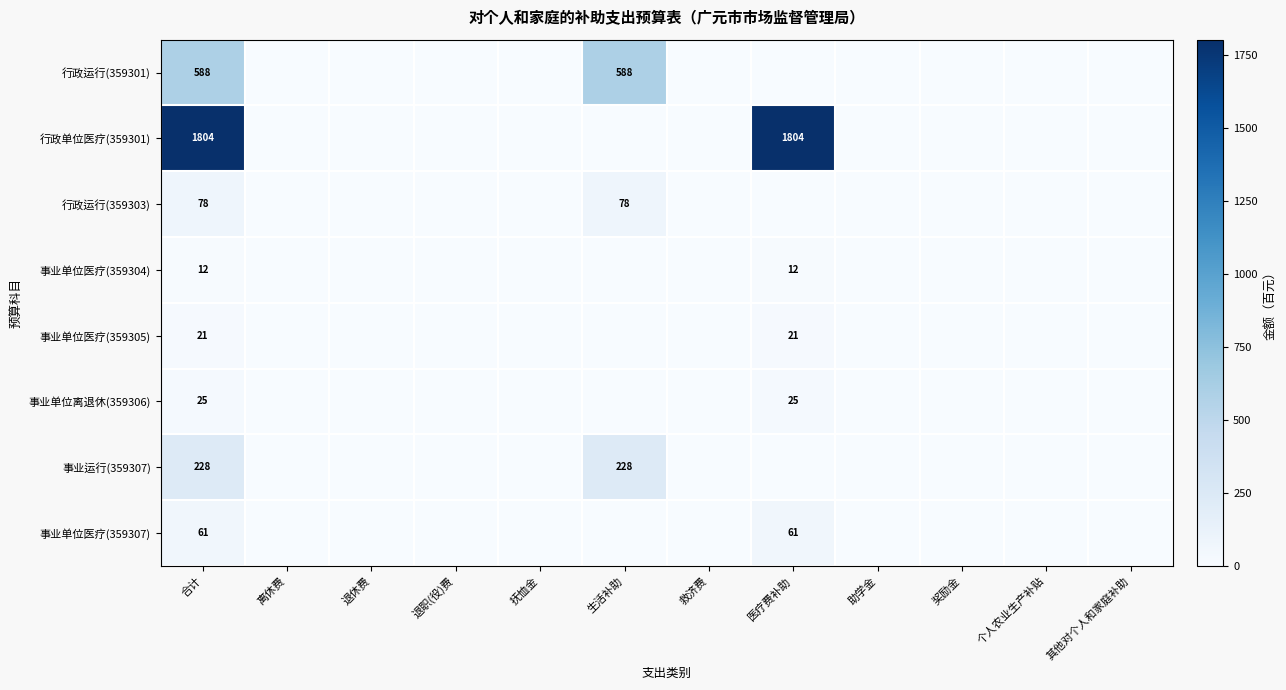

The value of 事业单位医疗(359307) at 医疗费补助 is 100. True or false?

False